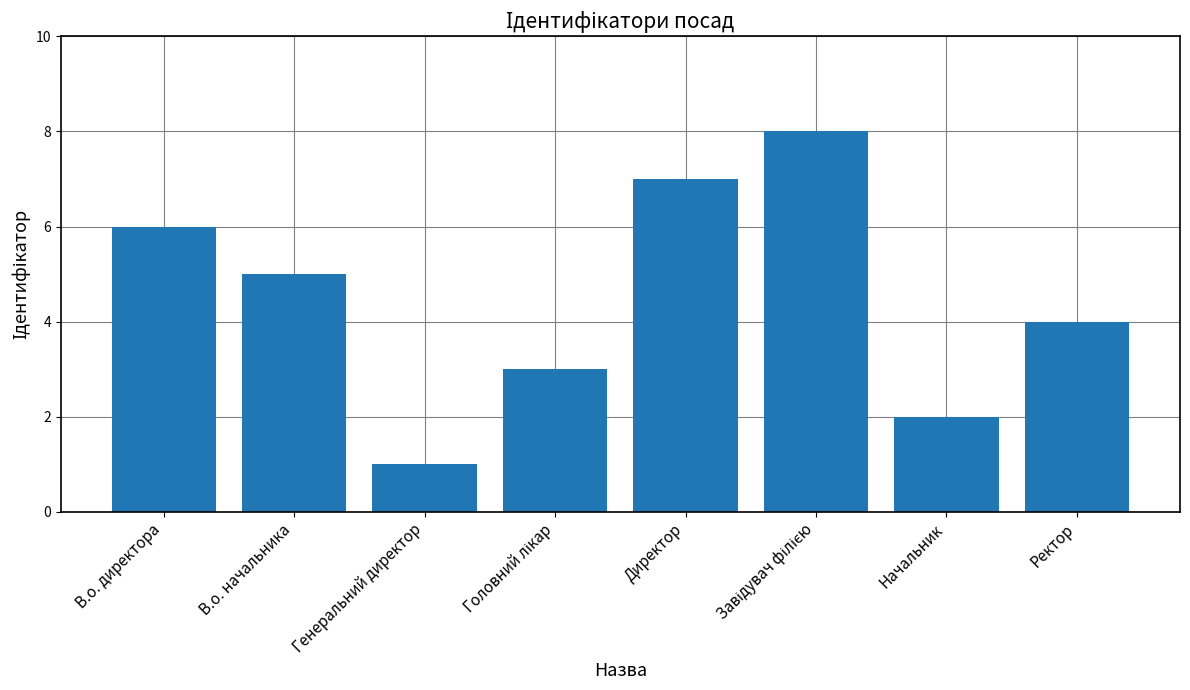

How many categories are shown in the chart?

8